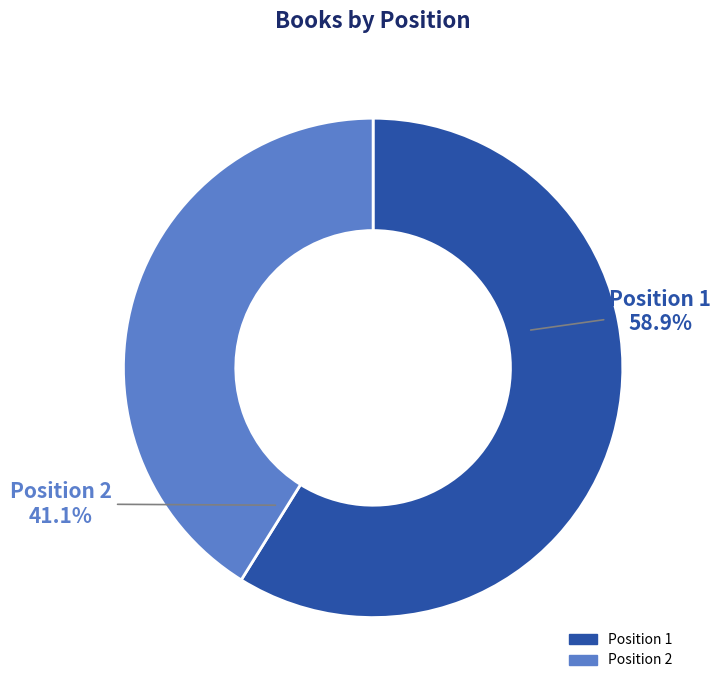

How much of the chart is everything except Position 2?

58.9%